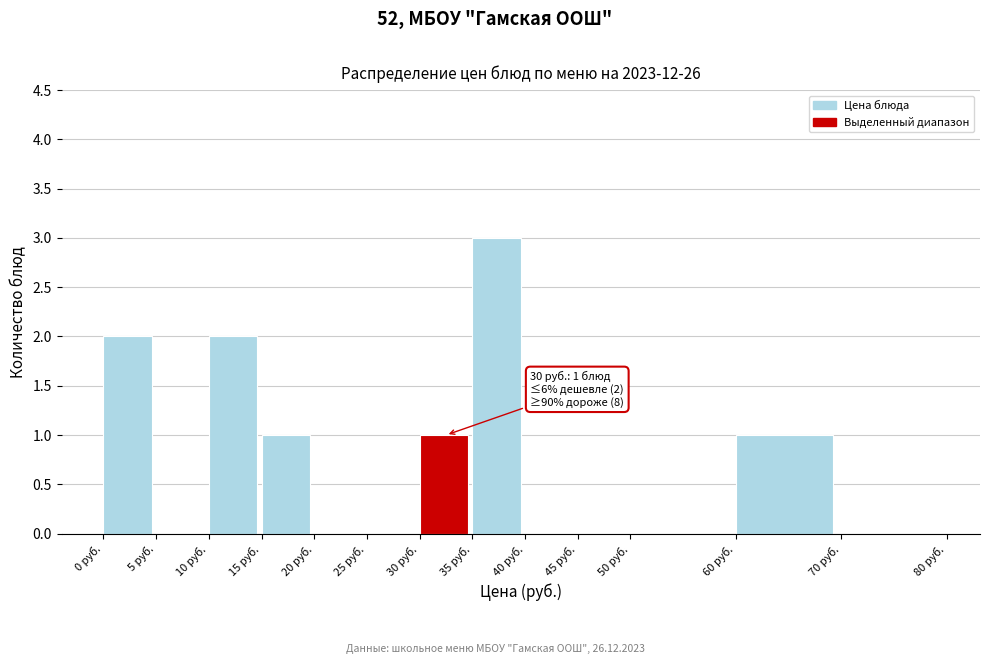

Over which range of the x-axis is the bar tallest?

35 to 40